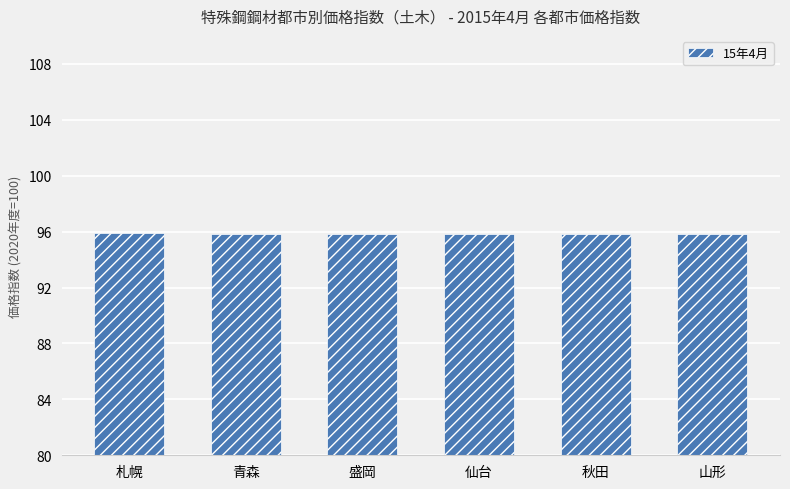

What value does the data have at 仙台?

95.8